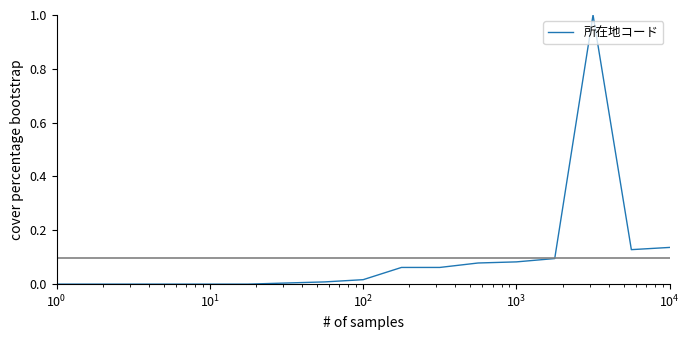

What is the maximum value shown in the chart?

1.0